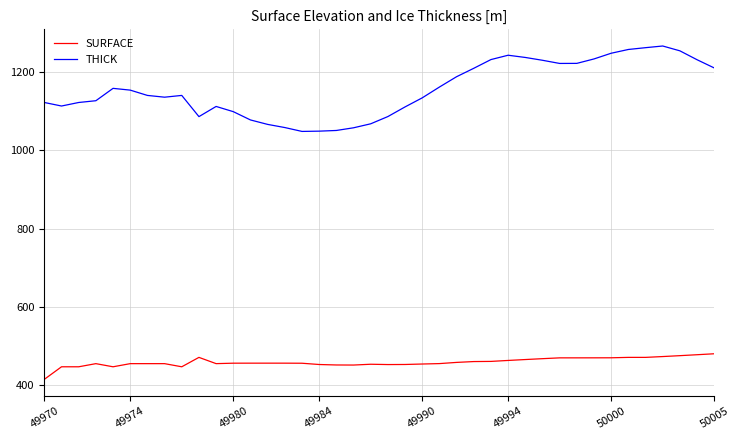

What is the smallest value displayed?

415.7